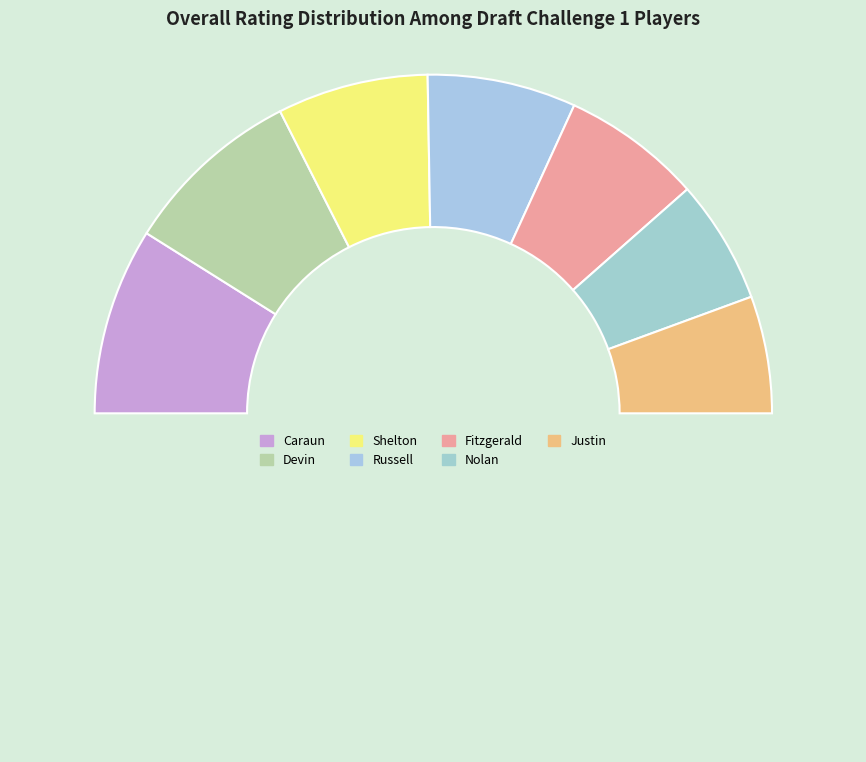

Count the number of slices in the pie.

8